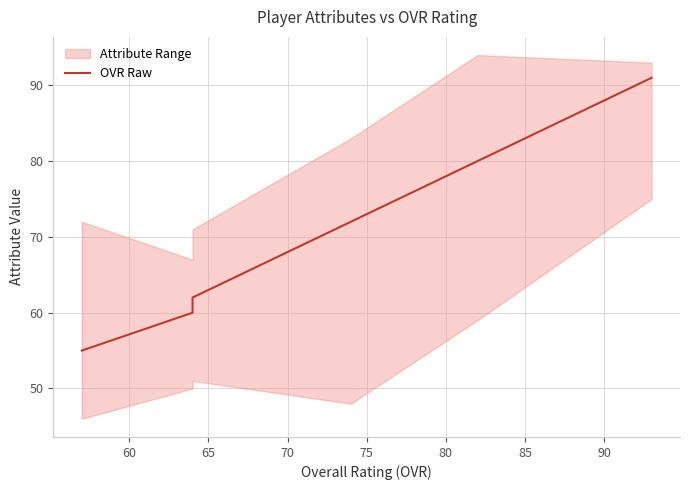

How many categories are shown in the chart?

6